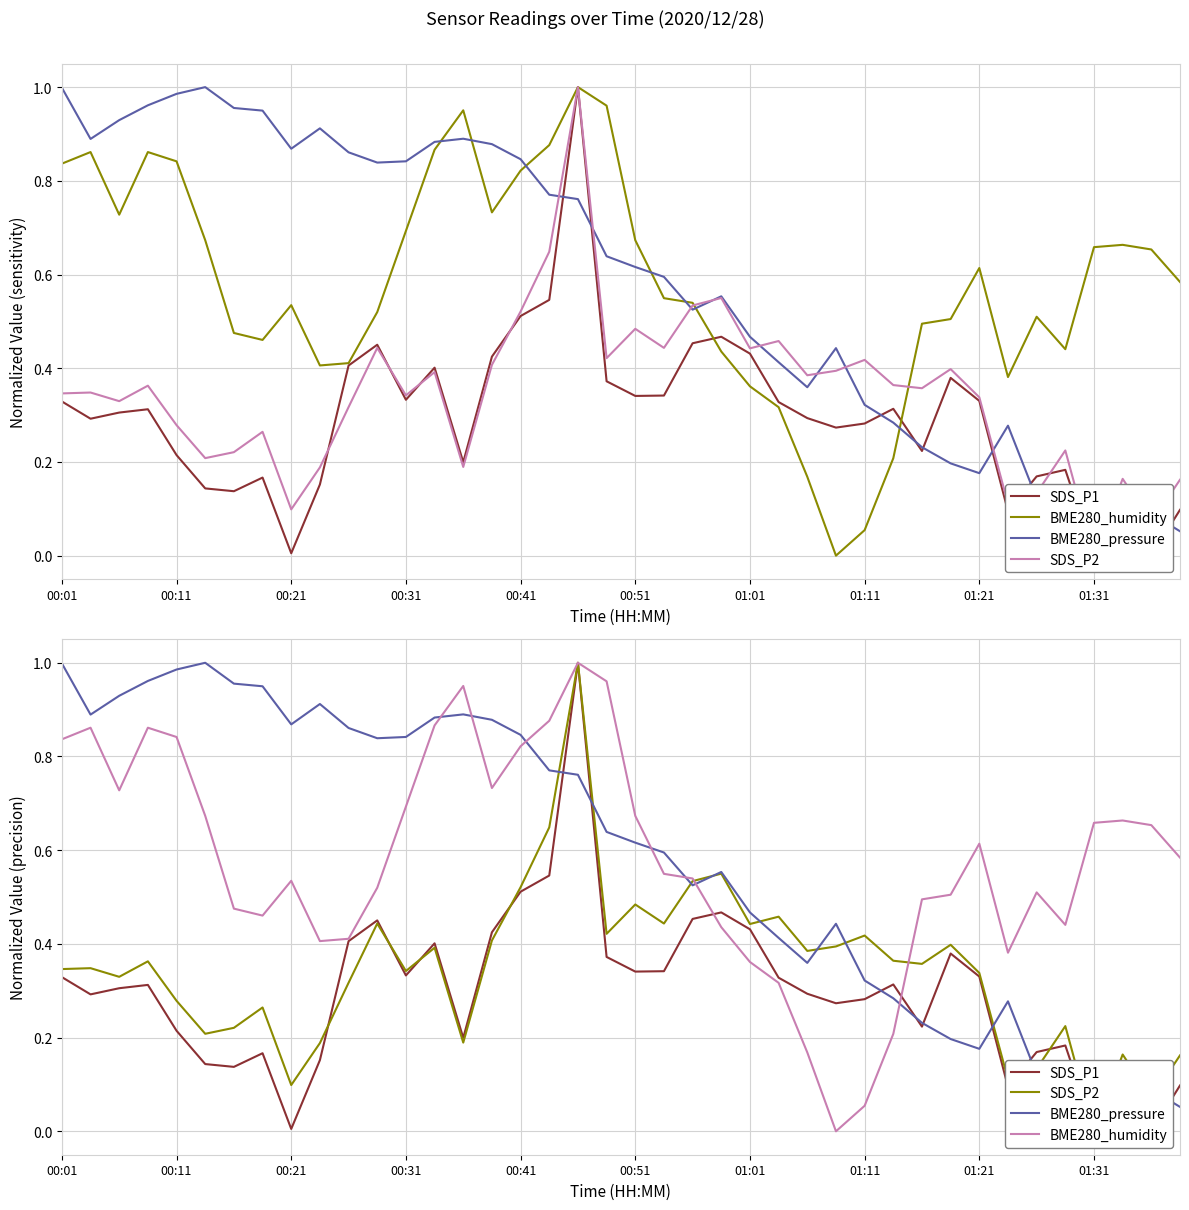

True or false: BME280_humidity and SDS_P2 intersect in this chart.

True